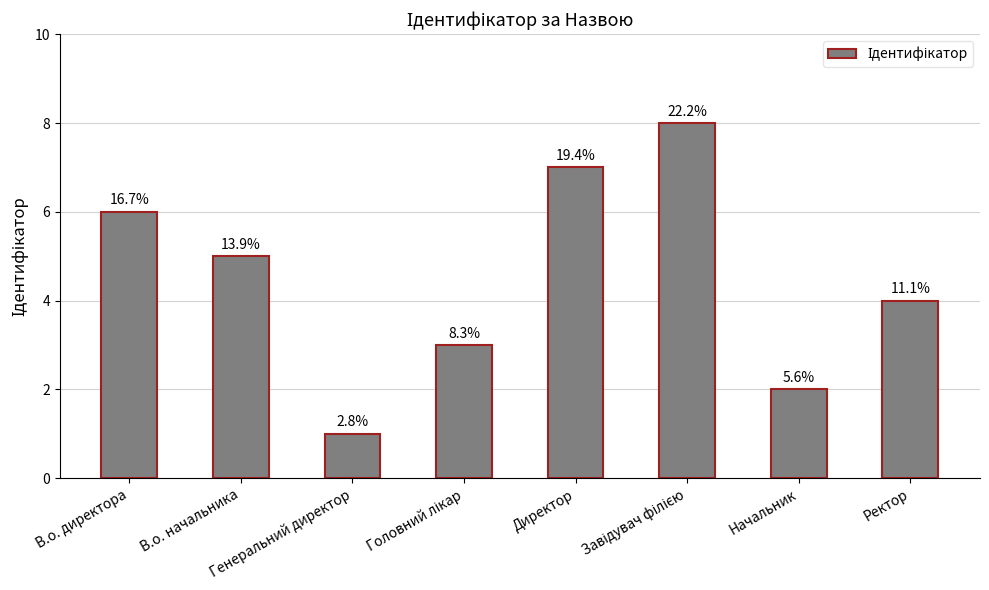

What is the label of the 4th bar from the left?

Головний лікар